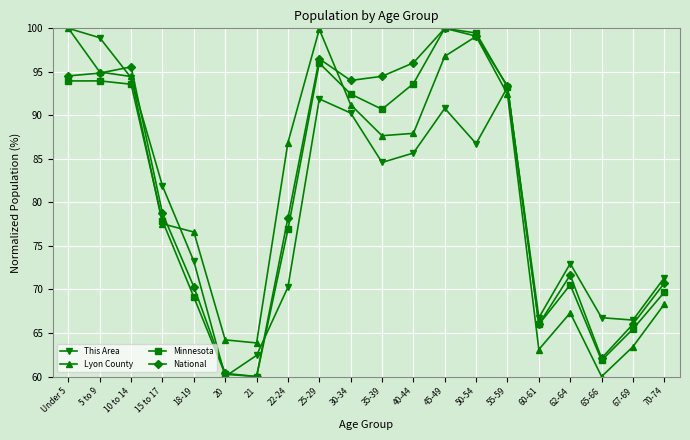

What is the difference between the second highest and minimum values in the National series?

39.1